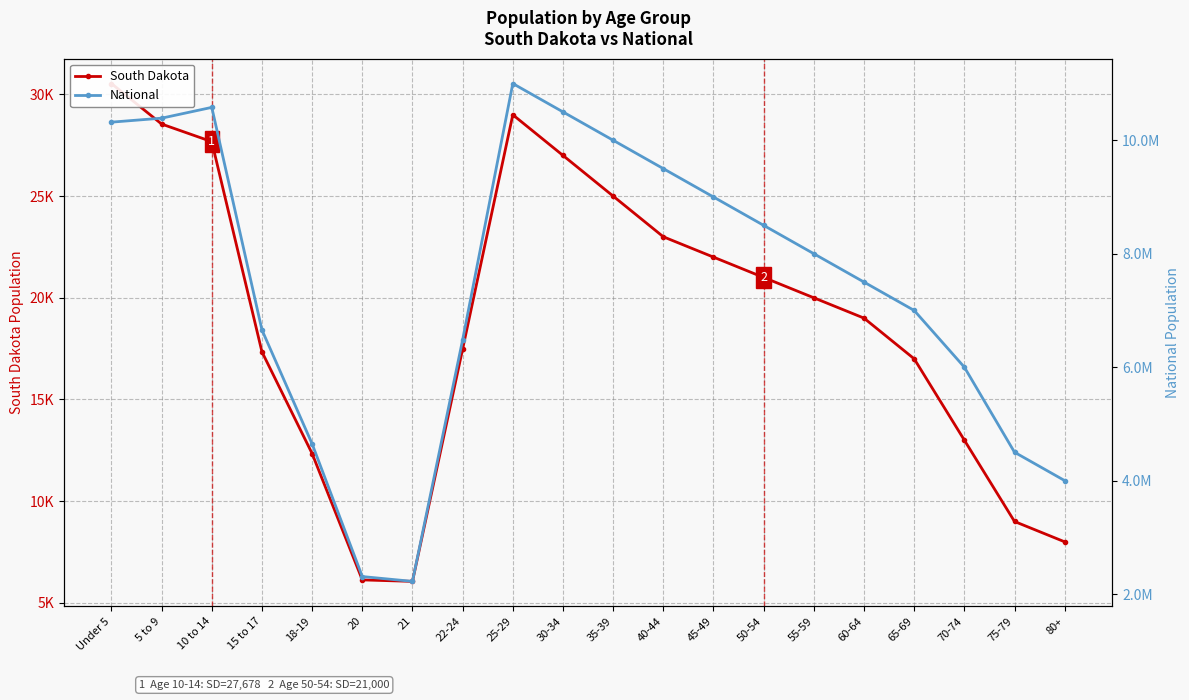

What is the total value across all series at 15 to 17?

6673551